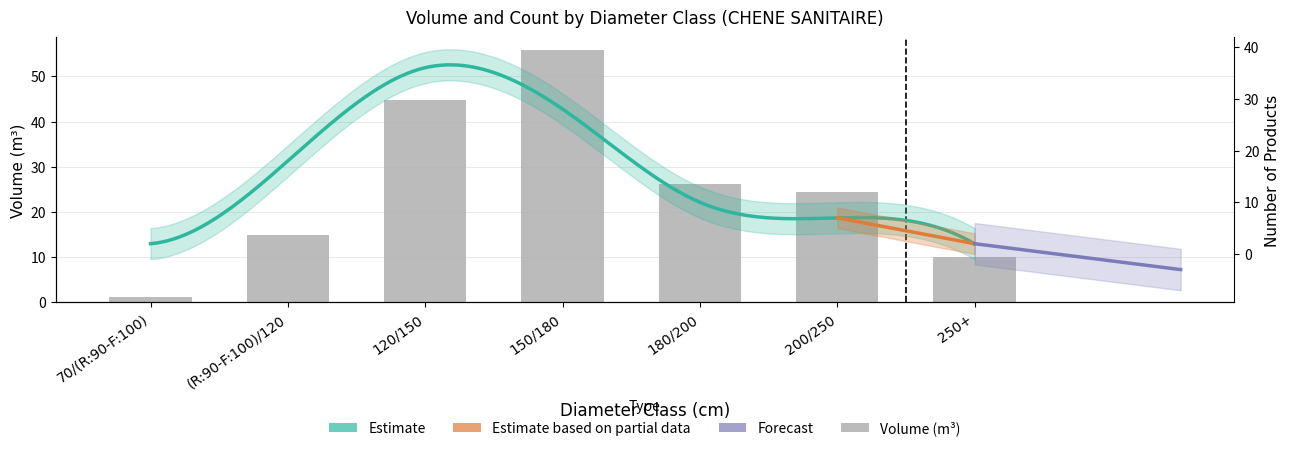

At which label does the data first exceed 24?

120/150